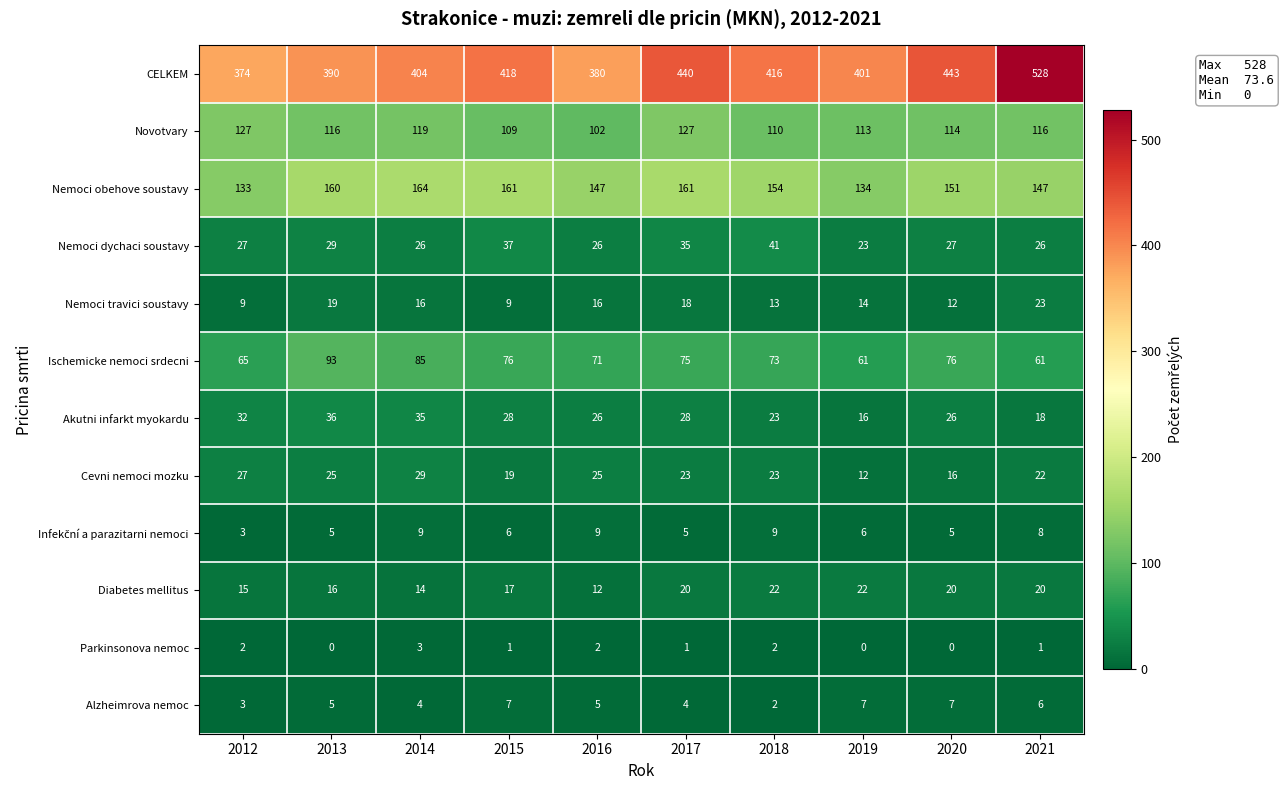

What is the sum of all Nemoci travici soustavy values?

149